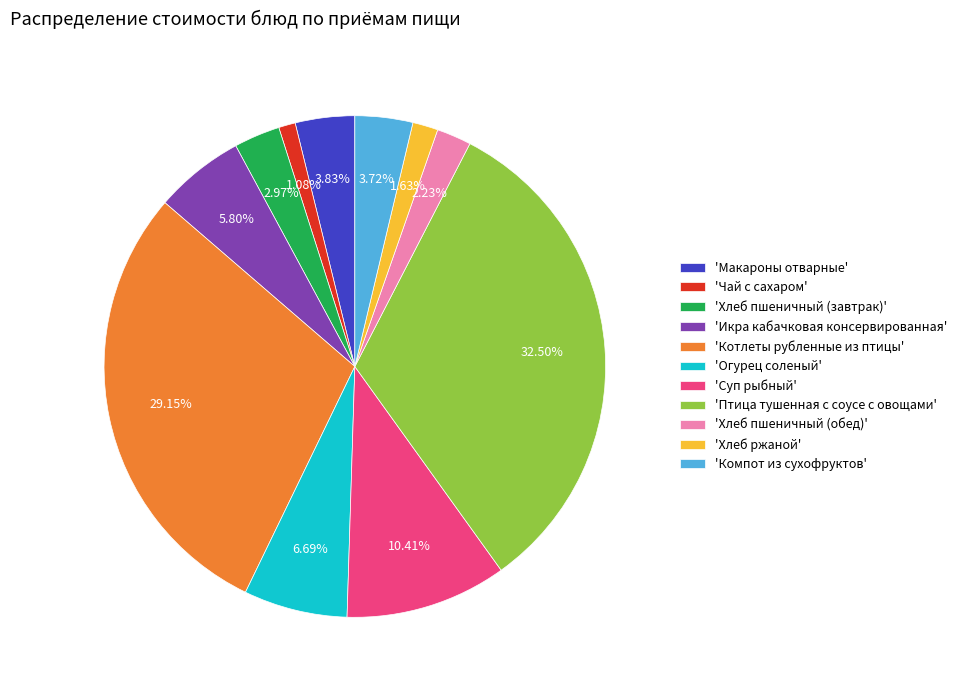

Do 'Компот из сухофруктов' and 'Икра кабачковая консервированная' together represent more than half of the pie?

No